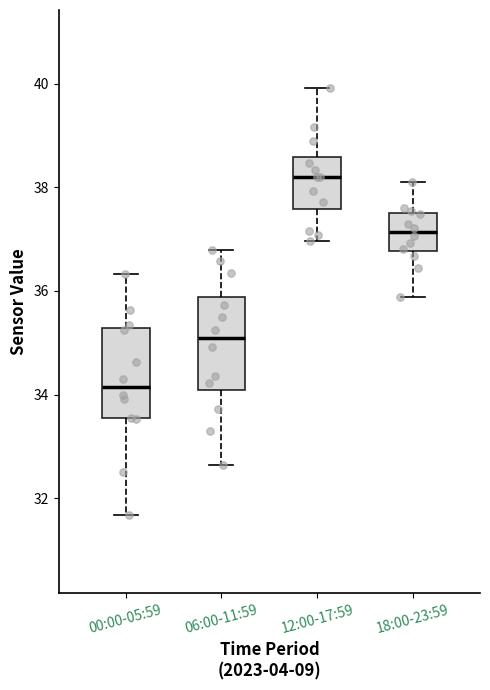

Reading left to right, read every box against the y-axis: the position of its median line, the range the box covers, and the ends of its whiskers. The values are not printed on the chart, so give them approximately, as read against the axis.

00:00-05:59: median 34.2, box 33.6 to 35.2, whiskers 31.6 to 36.4
06:00-11:59: median 35.0, box 34.0 to 35.8, whiskers 32.6 to 36.8
12:00-17:59: median 38.2, box 37.6 to 38.6, whiskers 37.0 to 40.0
18:00-23:59: median 37.2, box 36.8 to 37.4, whiskers 35.8 to 38.2